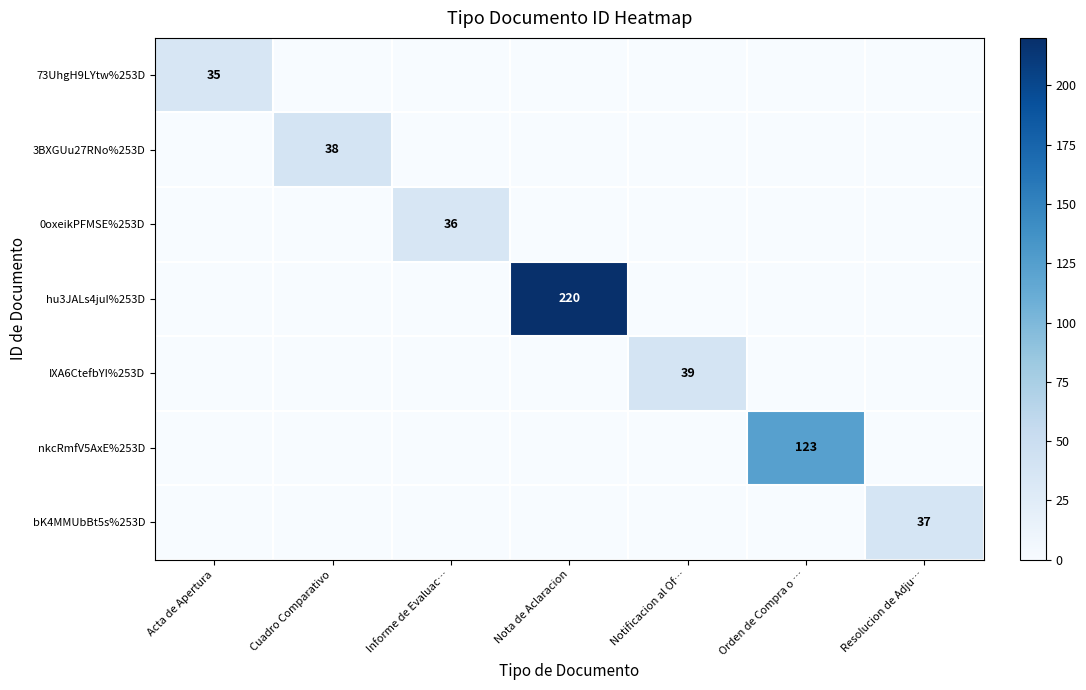

Is it true that 0oxeikPFMSE%253D equals 64 at Informe de Evaluac…?

False